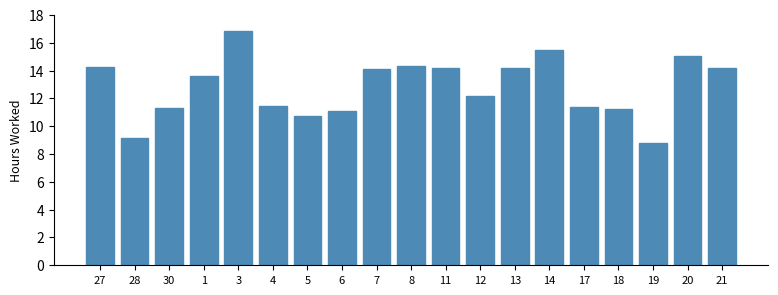

What is the label of the 5th bar from the left?

3